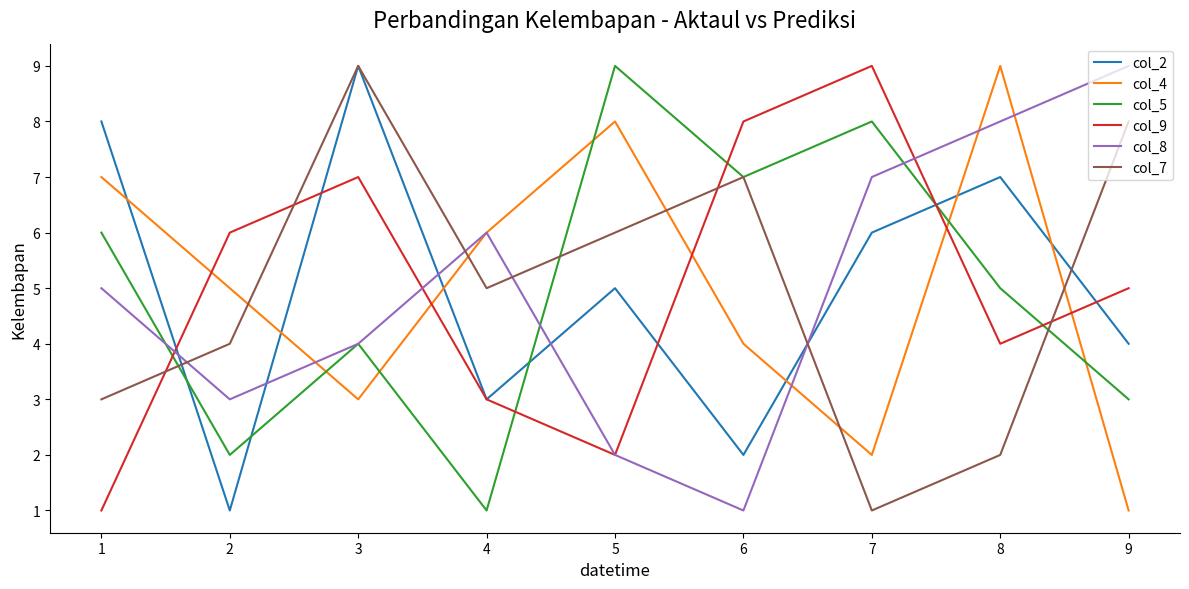

What is the smallest value displayed?

1